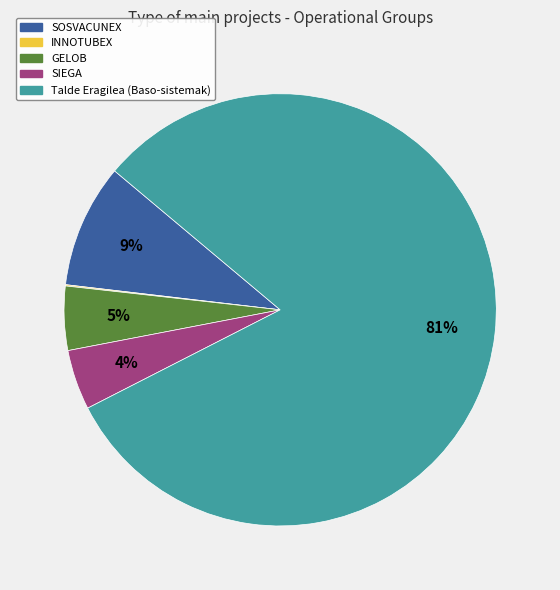

Is there a majority slice in this chart?

Yes